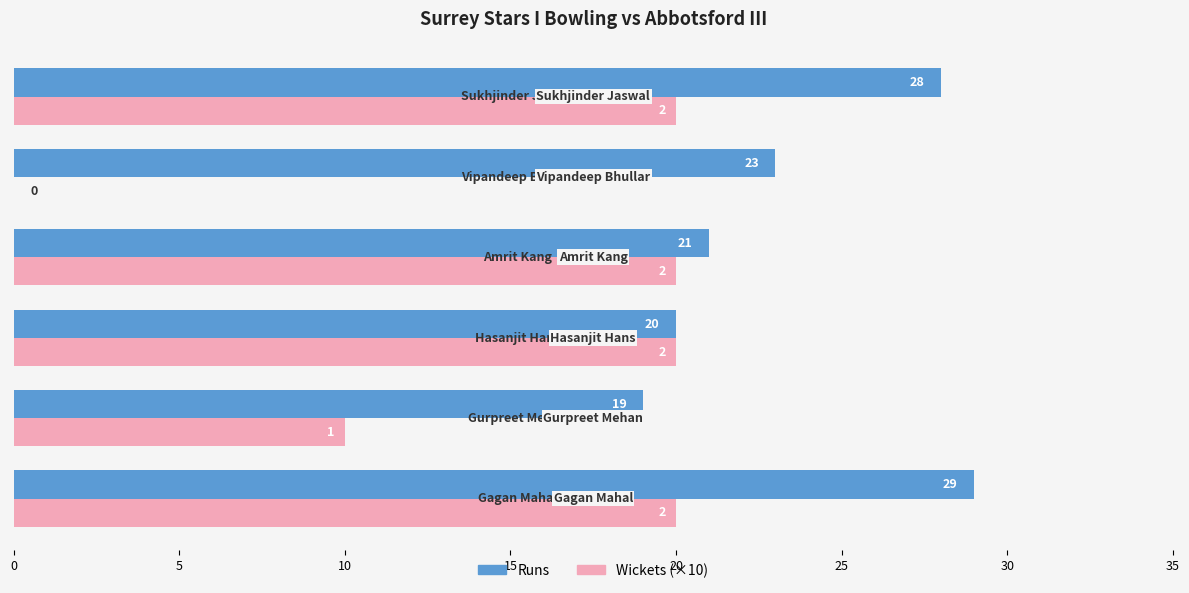

What is the sum of all Runs values?

140